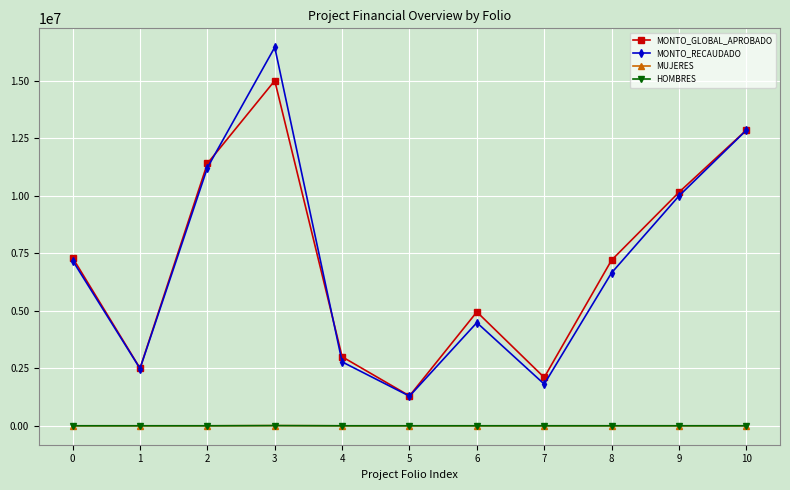

How many values in the MONTO_RECAUDADO series exceed 6647331?

6